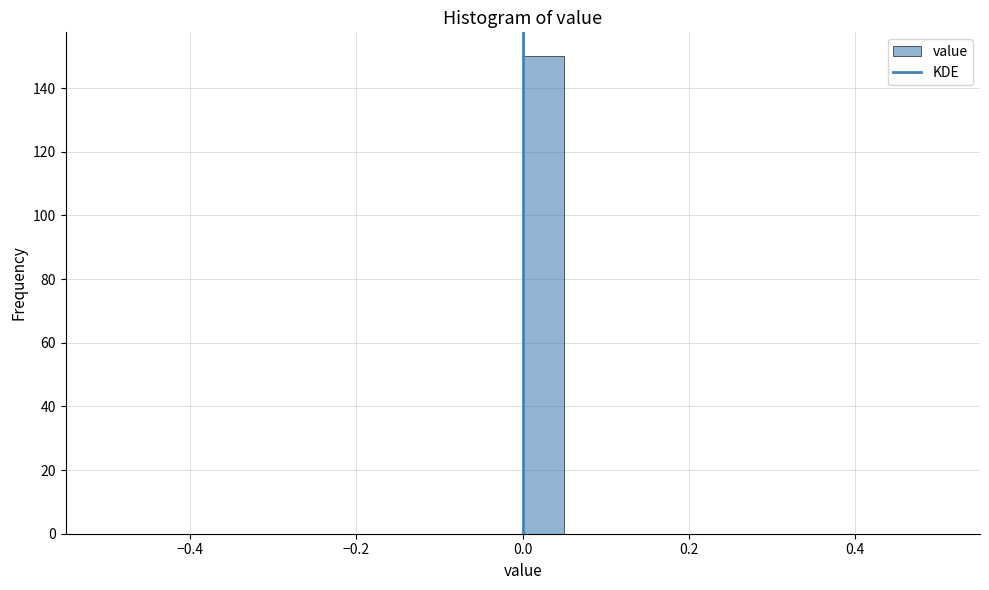

Read against the x-axis, roughly where is the centre of the tallest bar?

0.02